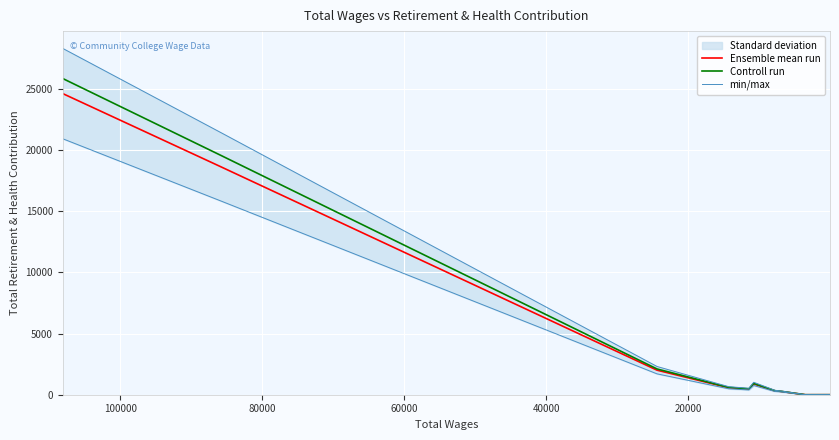

Rank the series at 20000 from lowest to highest value.

Ensemble mean run, Controll run, min/max